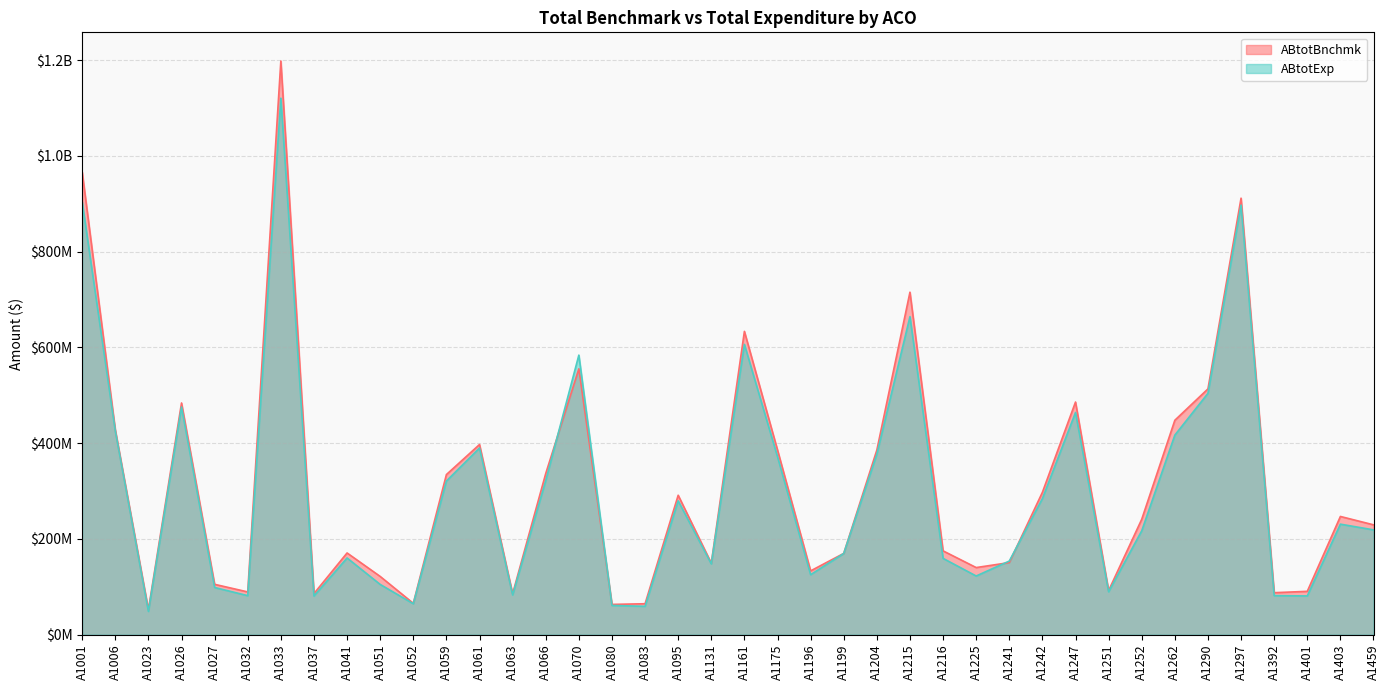

What is the minimum value shown in the chart?

48583467